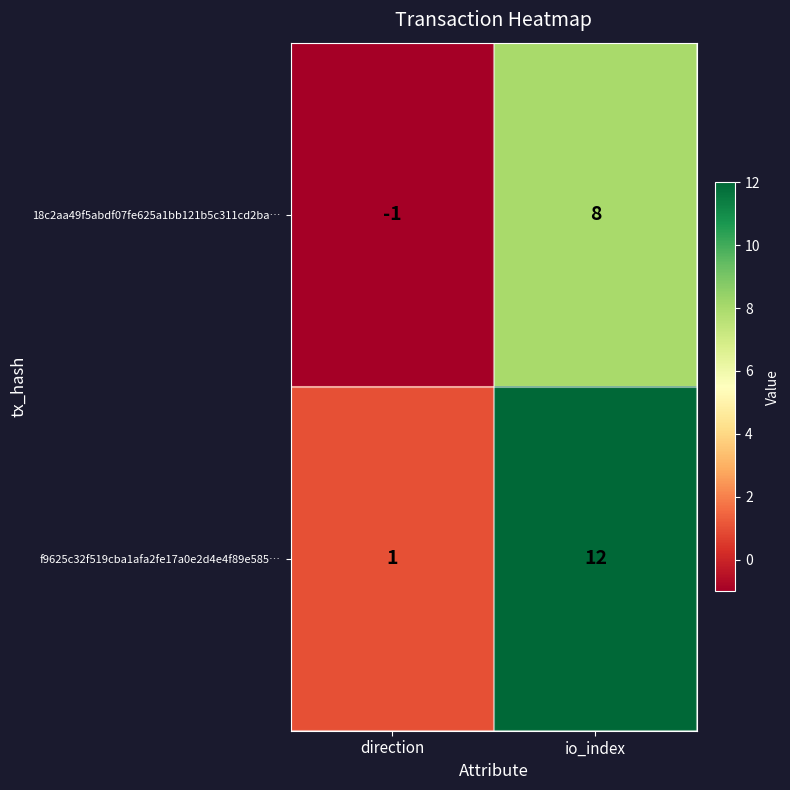

What is the maximum value shown in the chart?

12